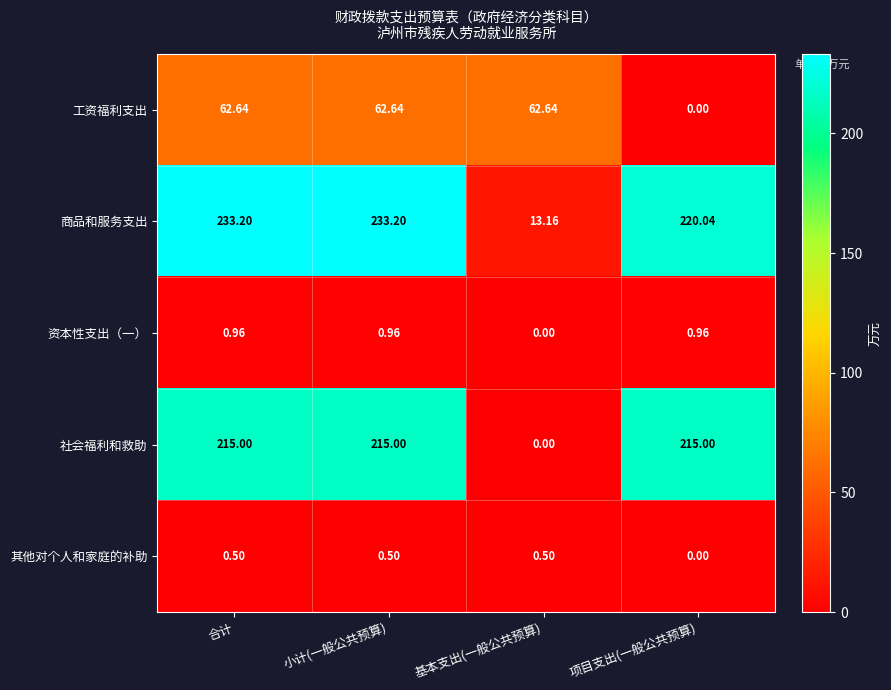

Between 小计(一般公共预算) and 基本支出(一般公共预算), which series saw the biggest shift?

商品和服务支出